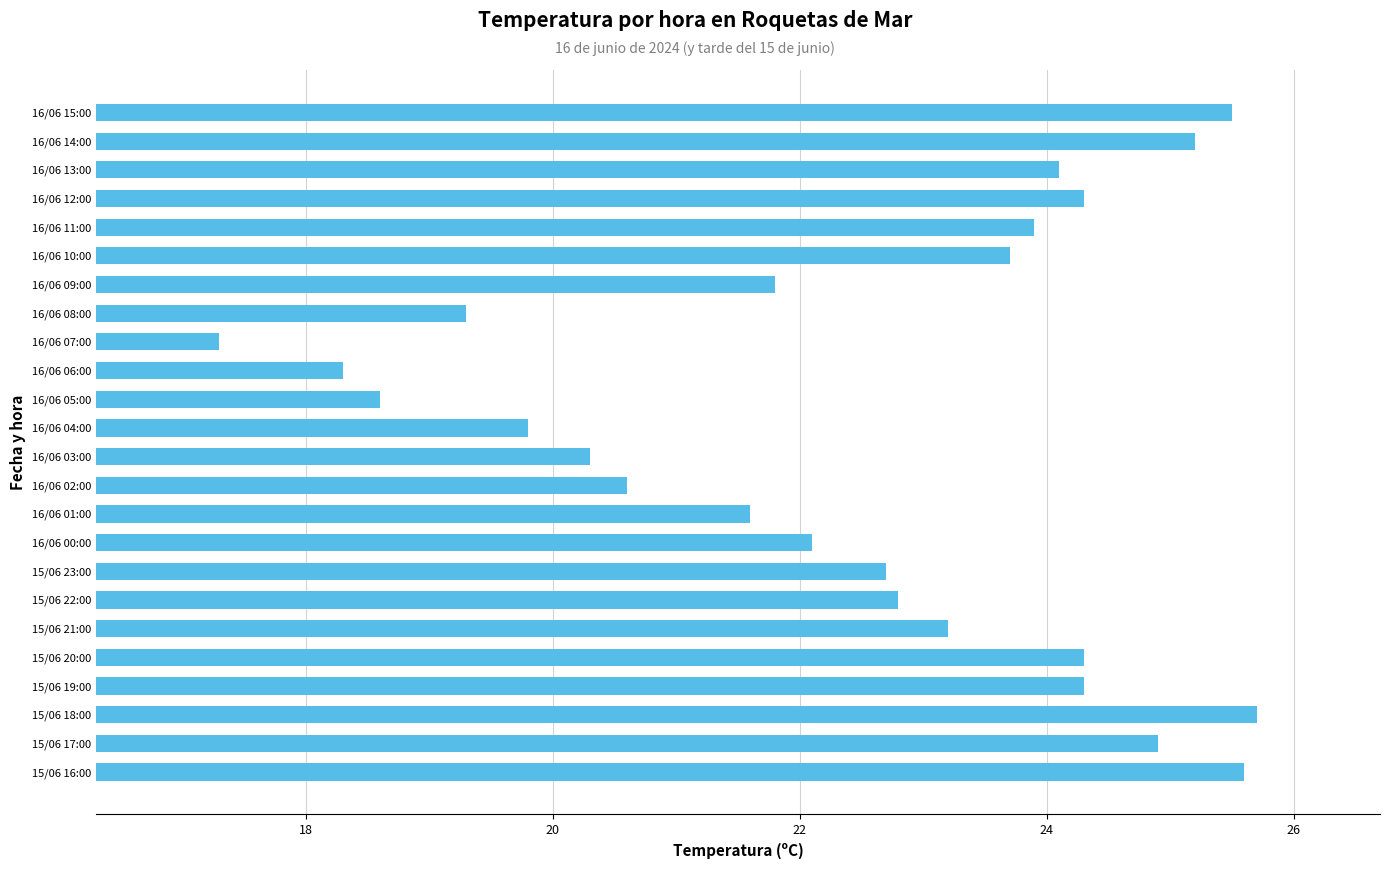

Count the number of categories in the chart.

24